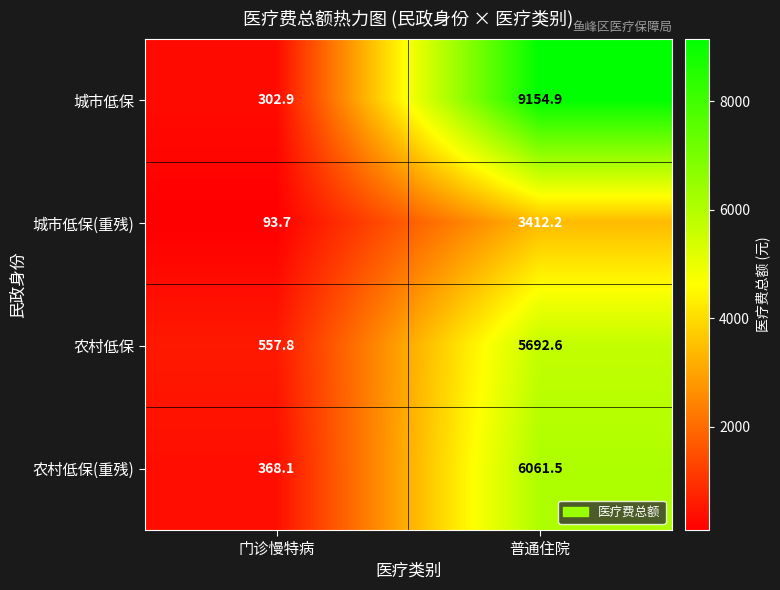

Reading right to left, transcribe all the data shown in this chart.

城市低保: 9154.9	302.9
城市低保(重残): 3412.2	93.7
农村低保: 5692.6	557.8
农村低保(重残): 6061.5	368.1